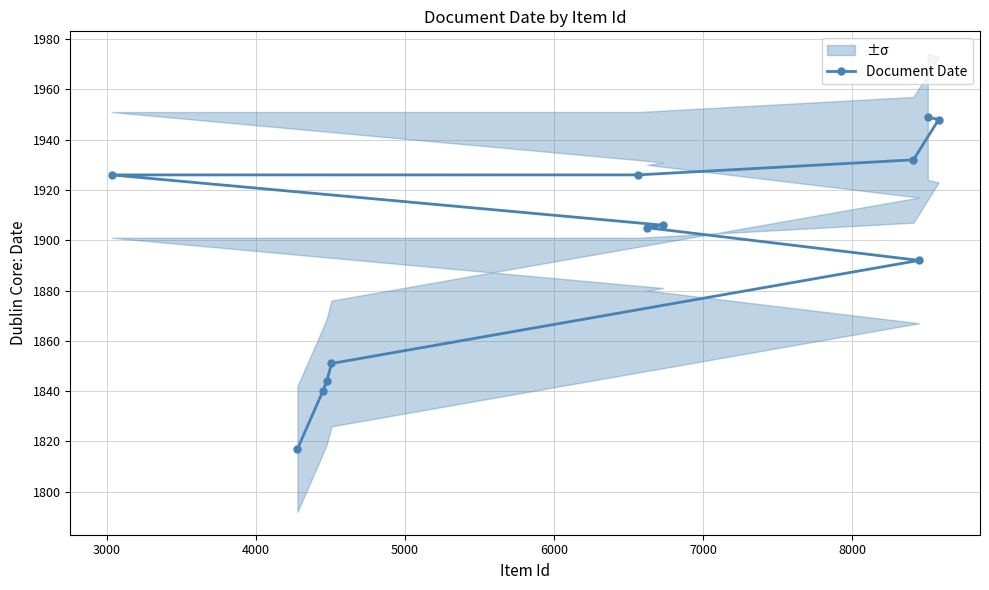

What is the maximum value shown in the chart?

1949